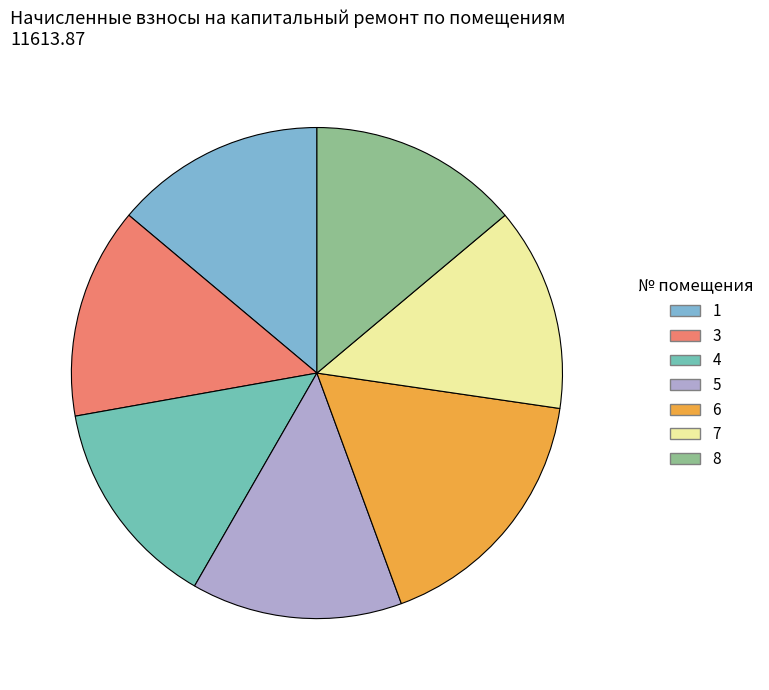

How much of the chart is everything except 3?

86.1%